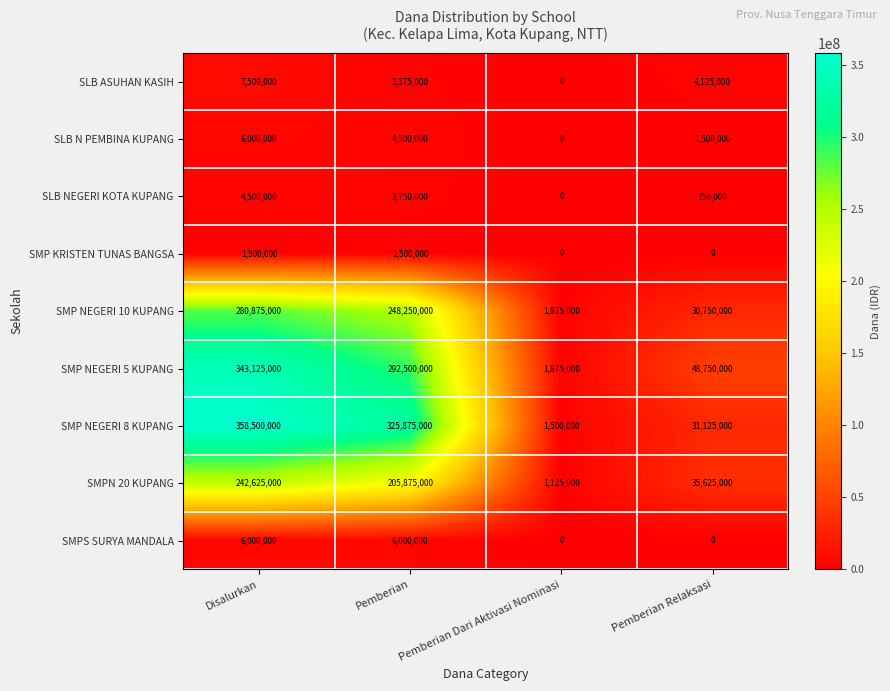

Where does the SLB NEGERI KOTA KUPANG series first go above 3750000?

Disalurkan